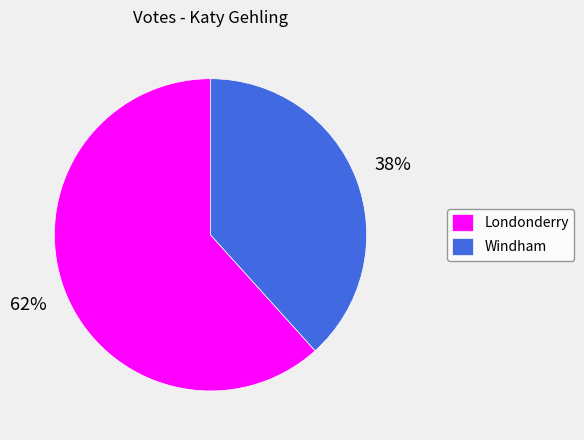

Which category has the biggest portion of the pie?

Londonderry